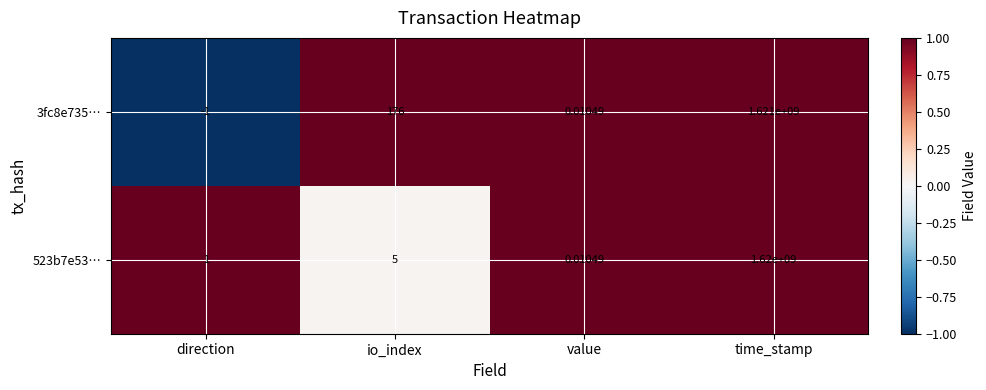

At which category is the sum across all series the highest?

time_stamp